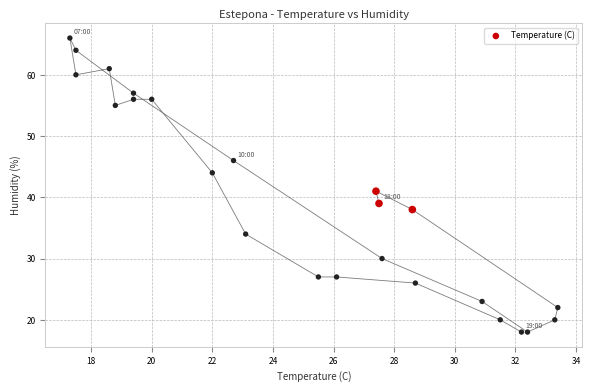

What Y value in the scatter plot is closest to 42?

41